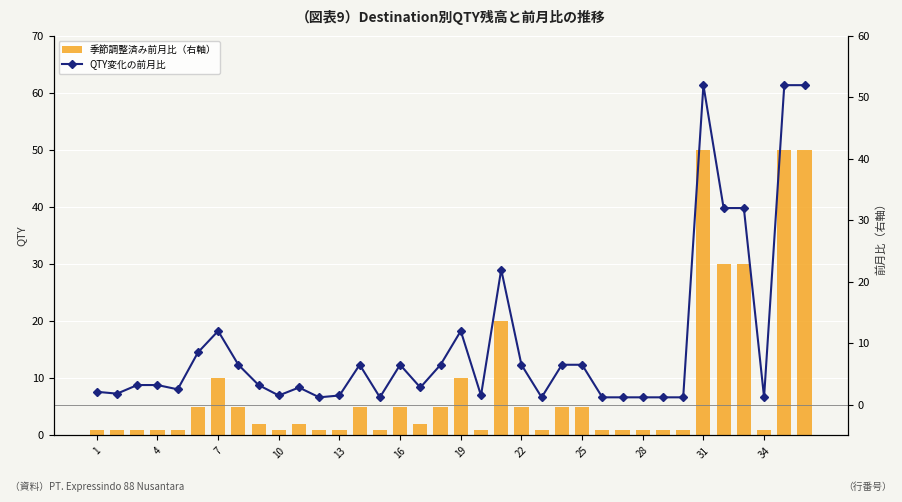

What is the sum of the QTY変化の前月比 values at 28 and 29?

2.4